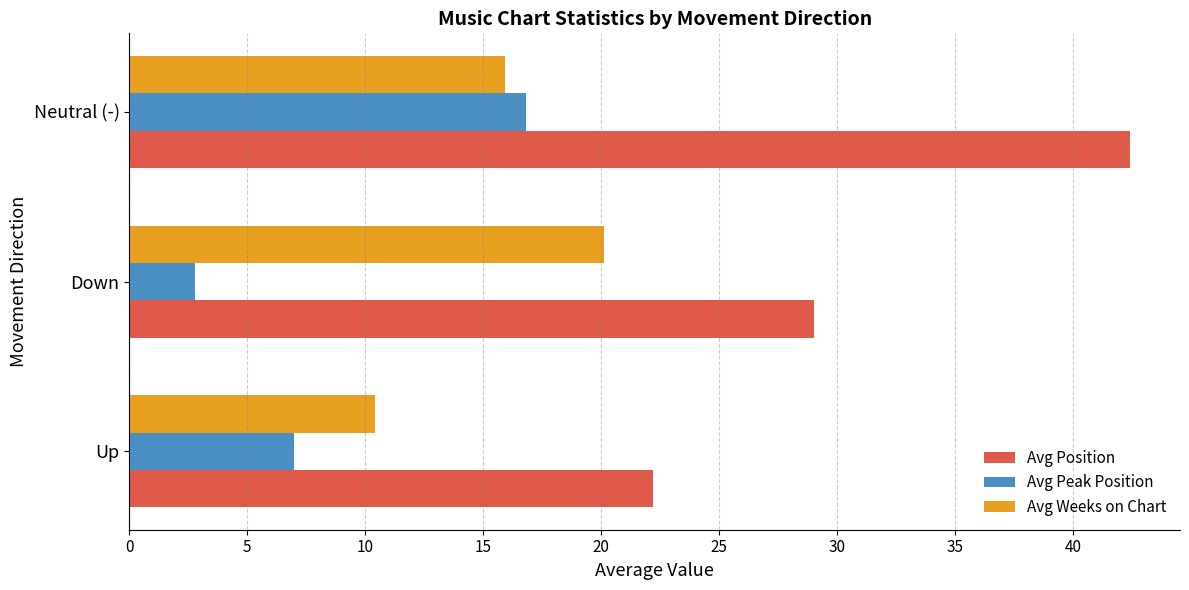

Which series changed the most between Up and Neutral (-)?

Avg Position